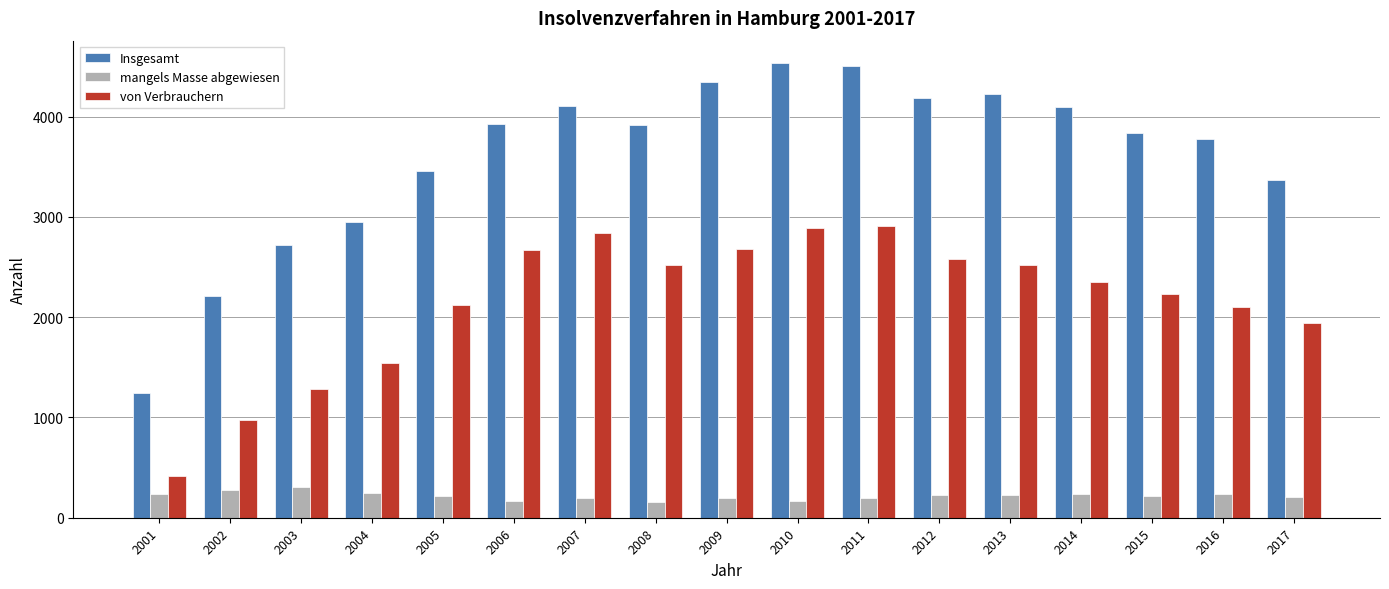

Is the value of mangels Masse abgewiesen at 2001 greater than the value of von Verbrauchern at 2002?

No